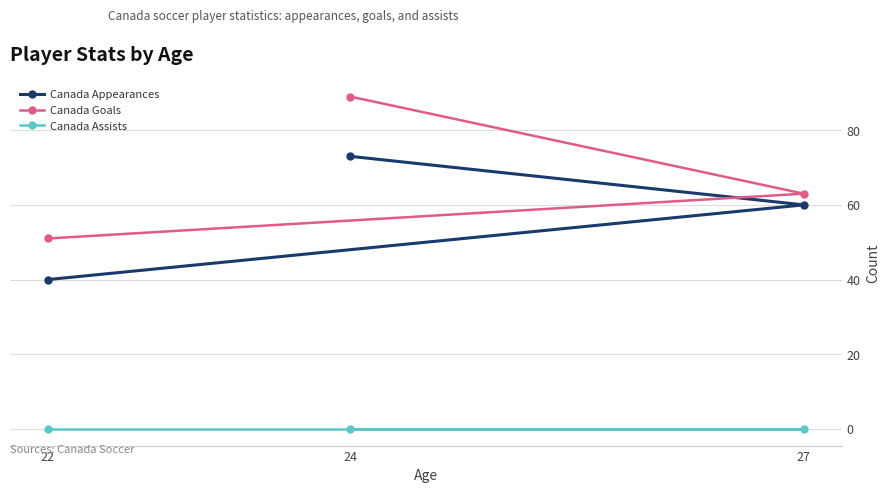

What is the sum of all Canada Goals values?

203